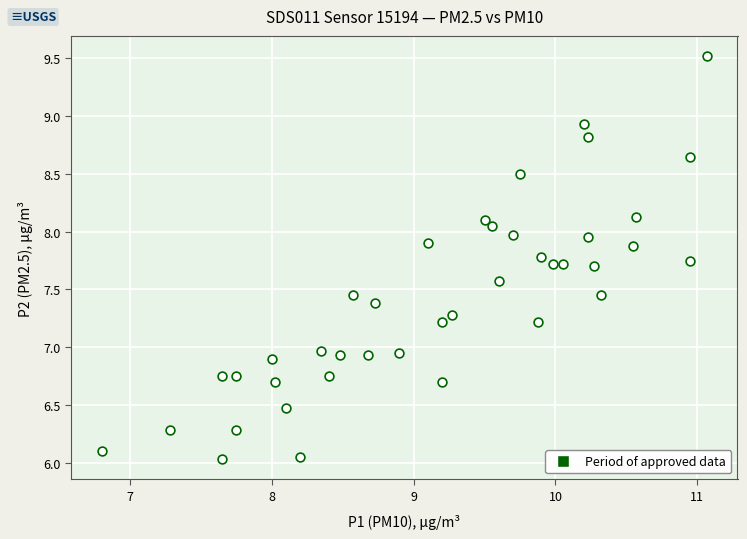

What is the range of Y values (max minus min)?

3.5